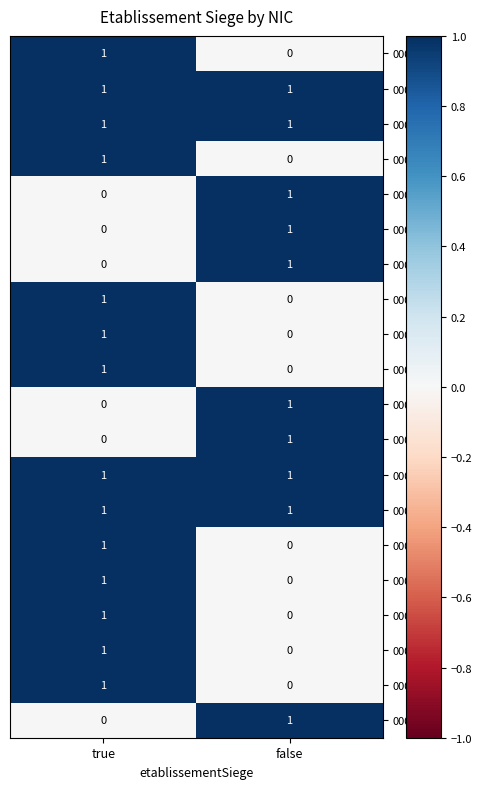

What is the spread (max minus min) of values at false?

1